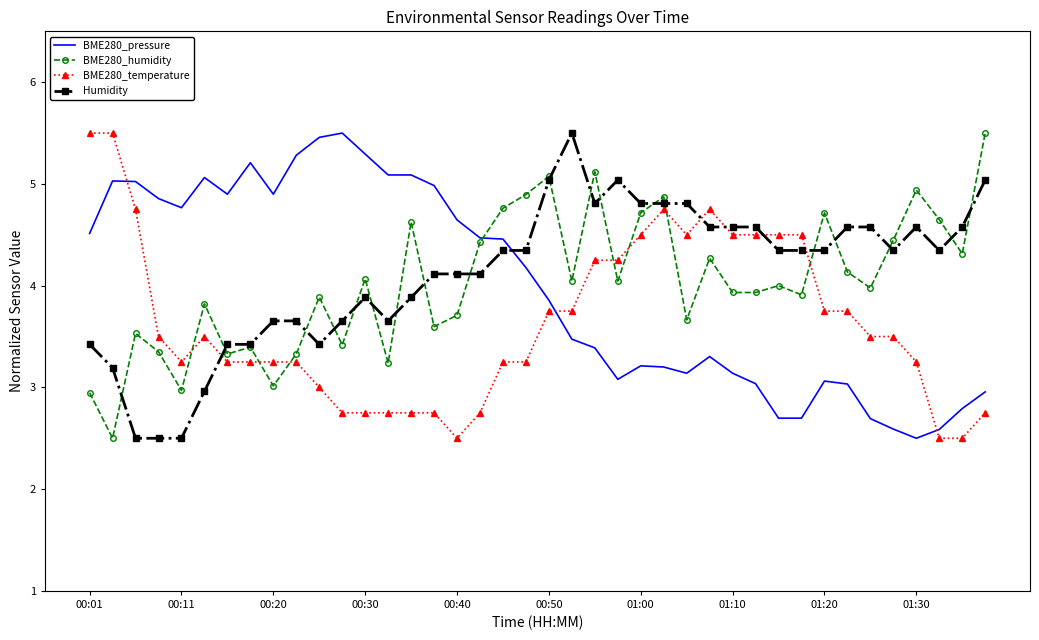

What is the greatest value displayed?

5.5